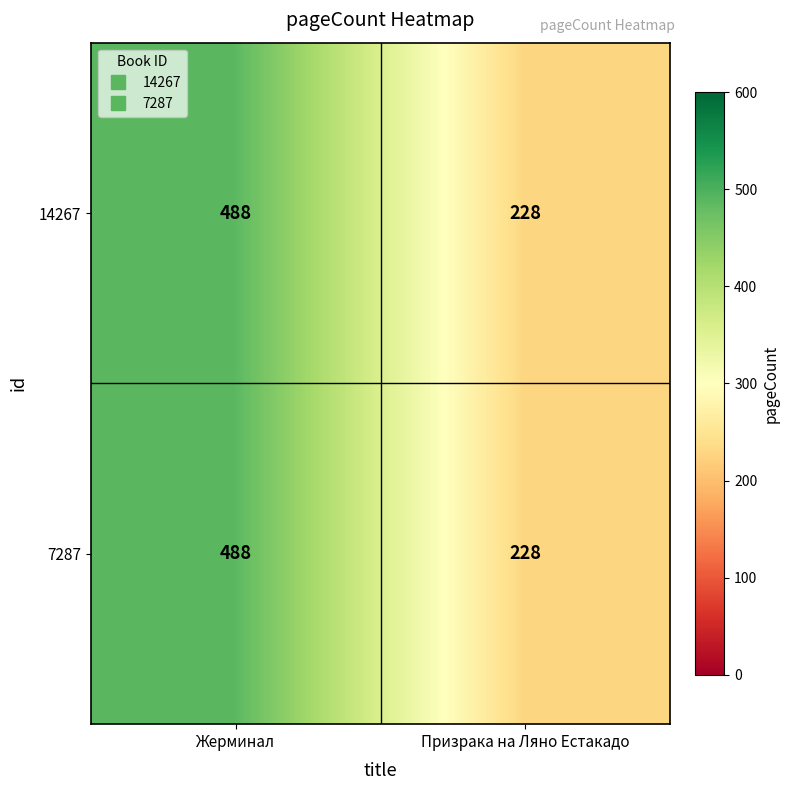

What is the greatest value displayed?

488